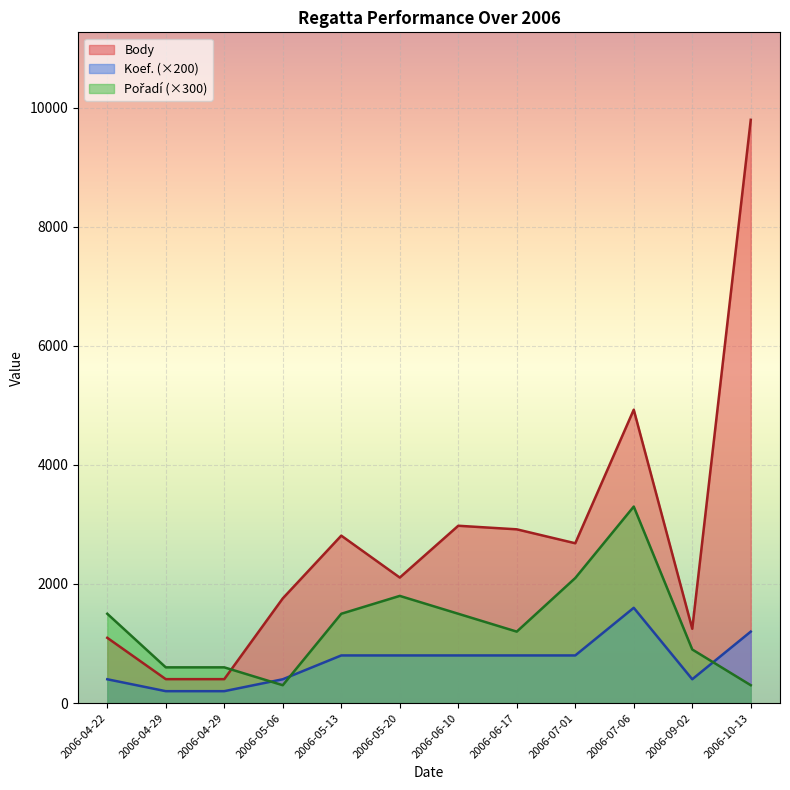

Reading left to right, transcribe all the data shown in this chart.

Body: 2006-04-22=1096	2006-04-29=402	2006-04-29=402	2006-05-06=1758	2006-05-13=2812	2006-05-20=2108	2006-06-10=2978	2006-06-17=2918	2006-07-01=2684	2006-07-06=4927	2006-09-02=1248	2006-10-13=9795
Koef.: 2006-04-22=400	2006-04-29=200	2006-04-29=200	2006-05-06=400	2006-05-13=800	2006-05-20=800	2006-06-10=800	2006-06-17=800	2006-07-01=800	2006-07-06=1600	2006-09-02=400	2006-10-13=1200
Pořadí: 2006-04-22=1500	2006-04-29=600	2006-04-29=600	2006-05-06=300	2006-05-13=1500	2006-05-20=1800	2006-06-10=1500	2006-06-17=1200	2006-07-01=2100	2006-07-06=3300	2006-09-02=900	2006-10-13=300